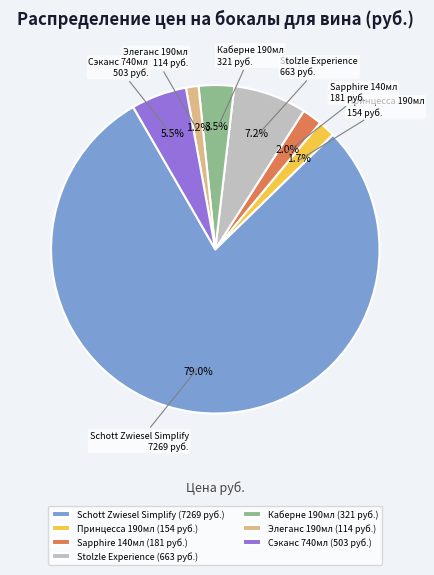

Which category has the biggest portion of the pie?

Schott Zwiesel Simplify